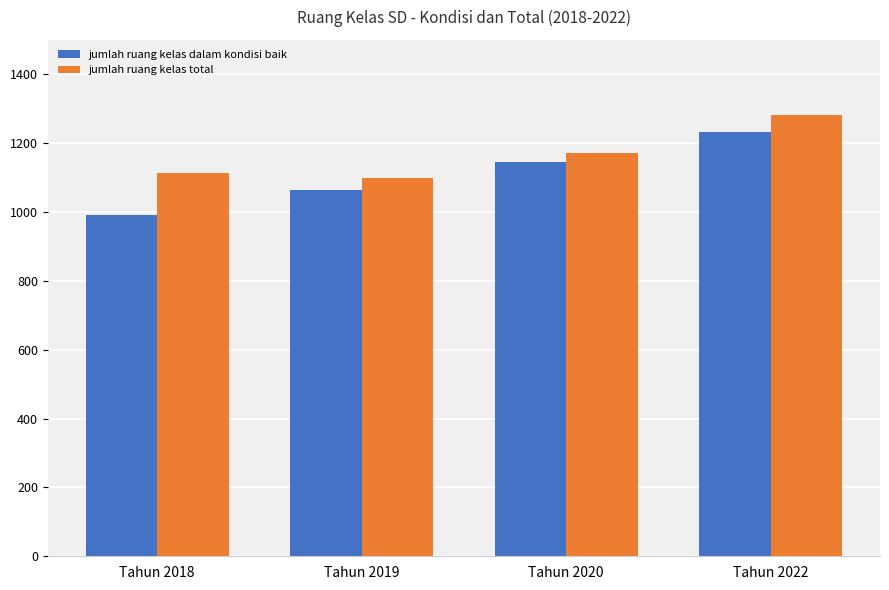

Is the value of jumlah ruang kelas dalam kondisi baik at Tahun 2022 greater than the value of jumlah ruang kelas total at Tahun 2022?

No